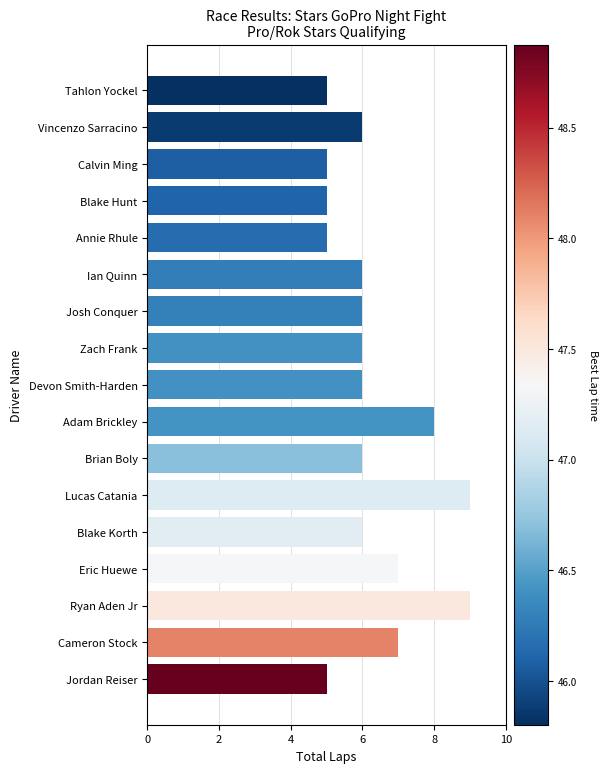

Reading bottom to top, transcribe all the data shown in this chart.

Jordan Reiser=5	Cameron Stock=7	Ryan Aden Jr=9	Eric Huewe=7	Blake Korth=6	Lucas Catania=9	Brian Boly=6	Adam Brickley=8	Devon Smith-Harden=6	Zach Frank=6	Josh Conquer=6	Ian Quinn=6	Annie Rhule=5	Blake Hunt=5	Calvin Ming=5	Vincenzo Sarracino=6	Tahlon Yockel=5